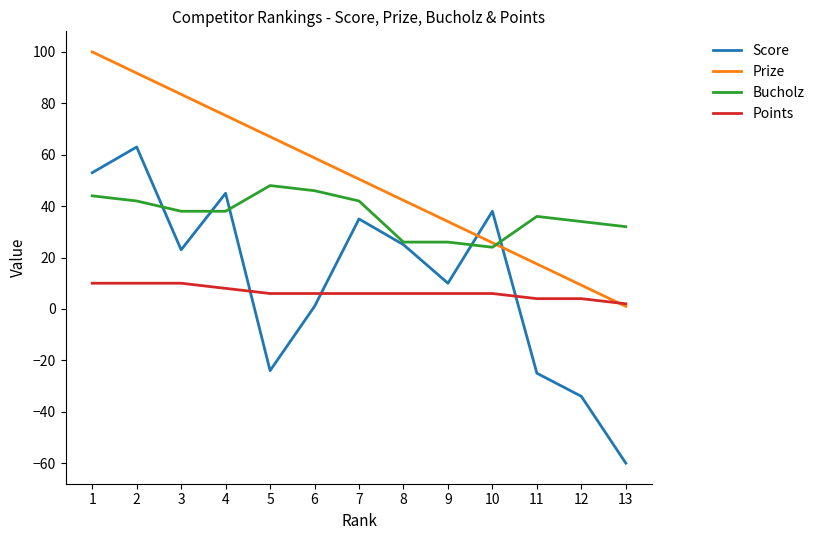

Where does the Score series first go above 23?

1